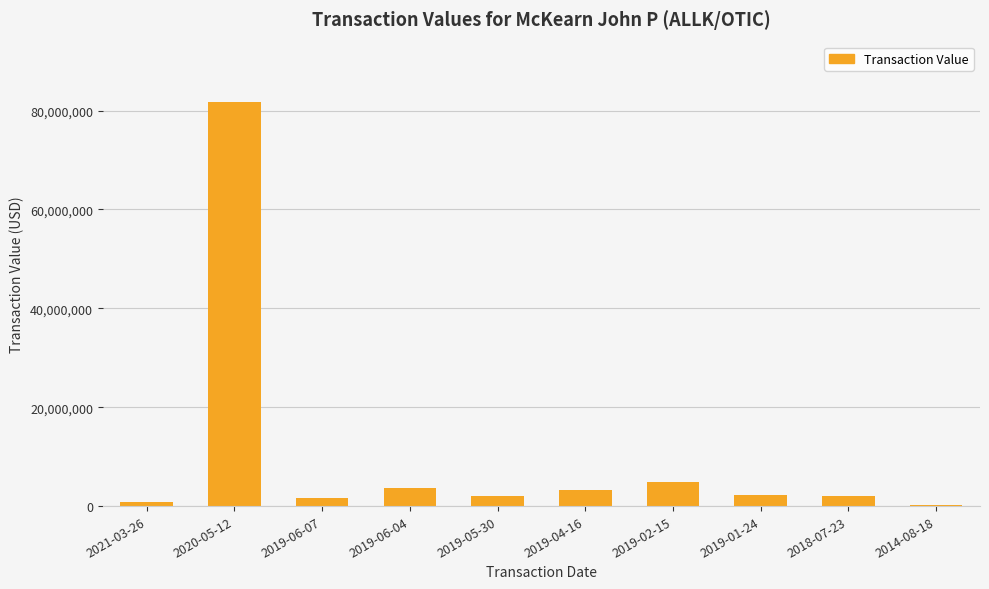

The value at 2019-06-04 is 3733130. True or false?

True